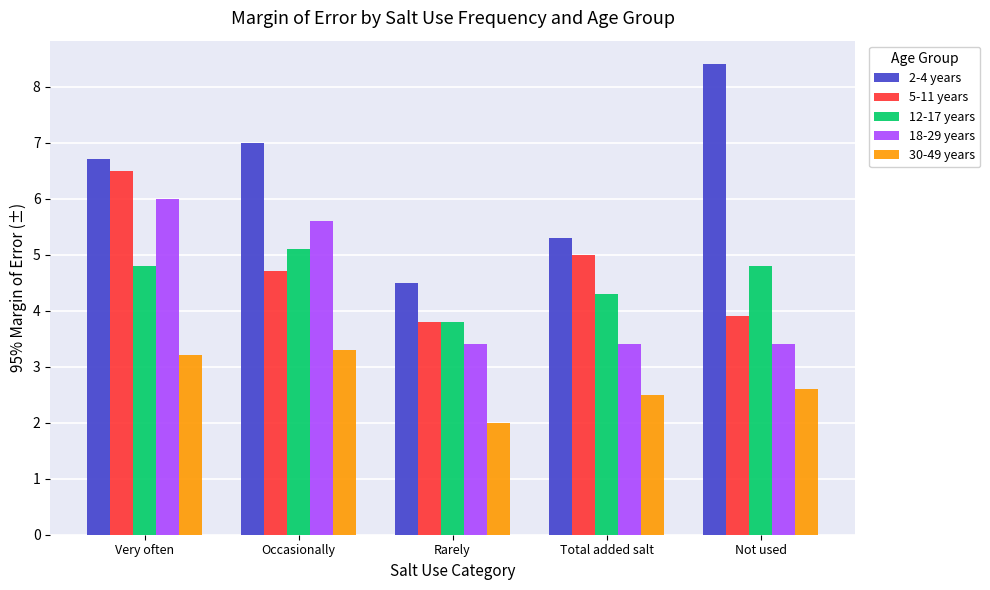

What is the total value across all series at Very often?

27.2